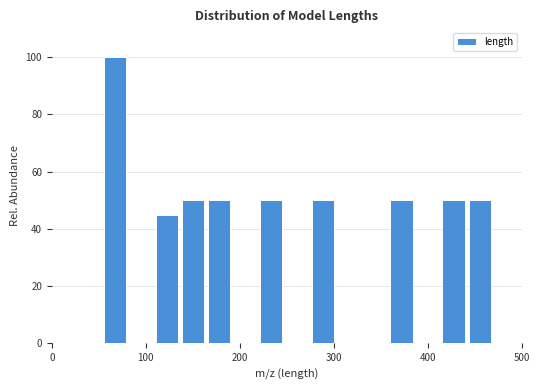

Around what value on the x-axis is the tallest bar? Give the approximate position of its centre, as read against the axis.

70